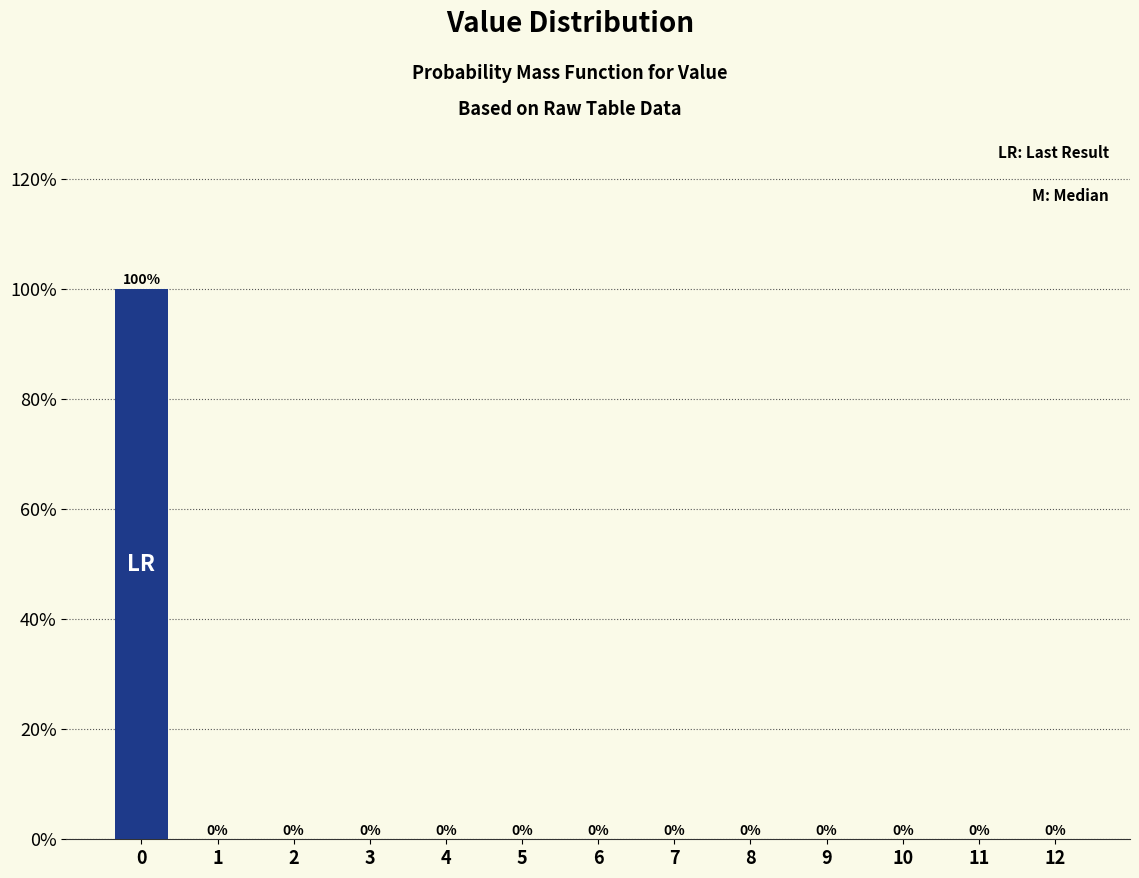

Reading left to right, extract all data points from this chart.

0=100	1=0	2=0	3=0	4=0	5=0	6=0	7=0	8=0	9=0	10=0	11=0	12=0